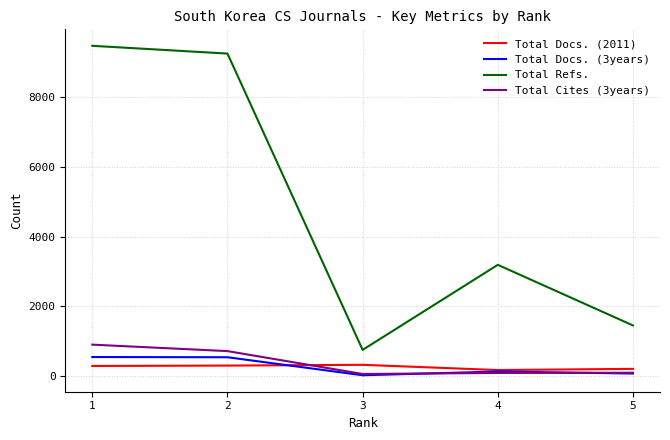

Rank the series by their maximum value, from lowest to highest.

Total Docs. (2011), Total Docs. (3years), Total Cites (3years), Total Refs.